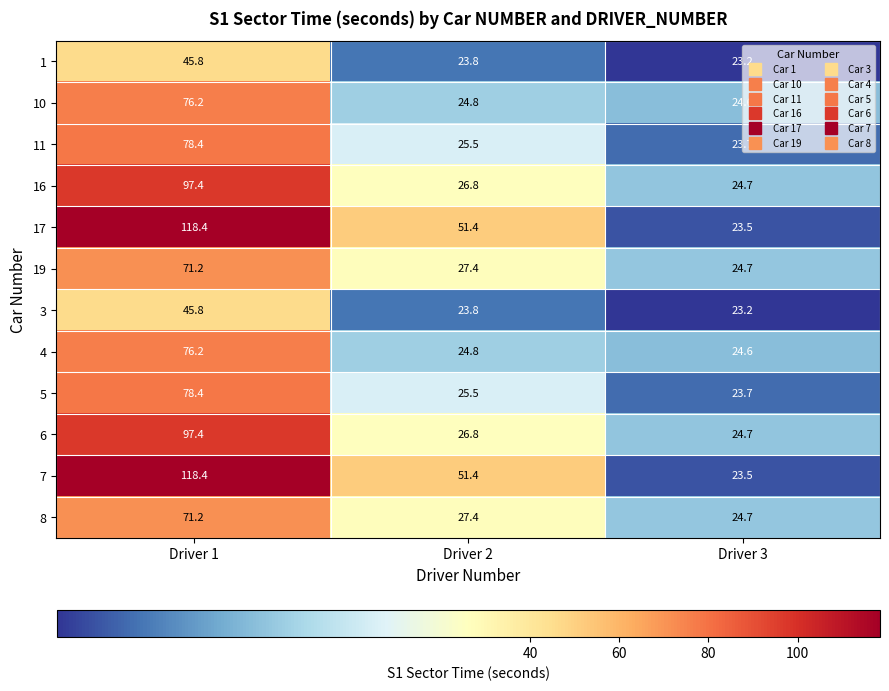

At how many categories does at least one series exceed 77?

1